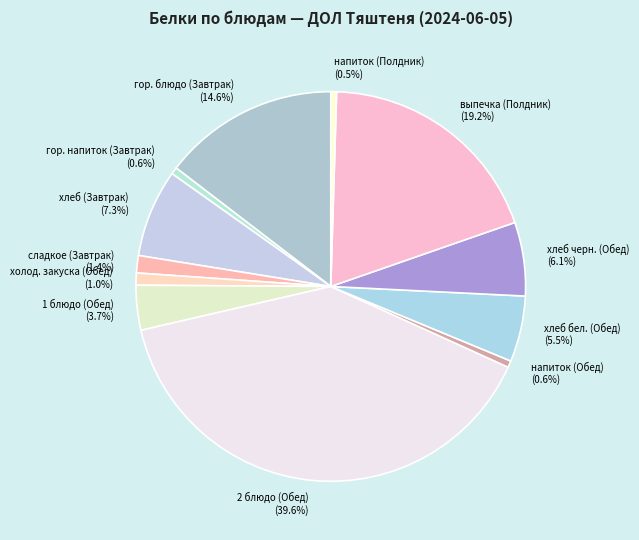

Which category has the biggest portion of the pie?

2 блюдо (Обед)